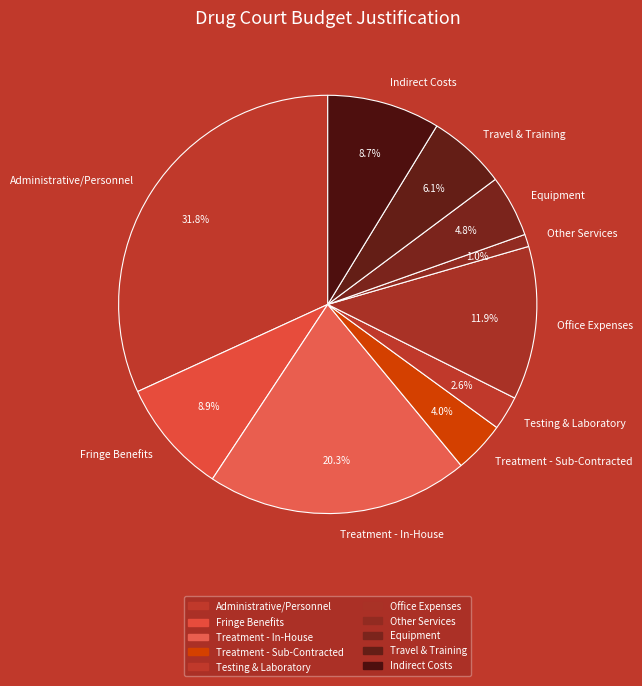

The Travel & Training slice represents 1% of the pie. True or false?

False